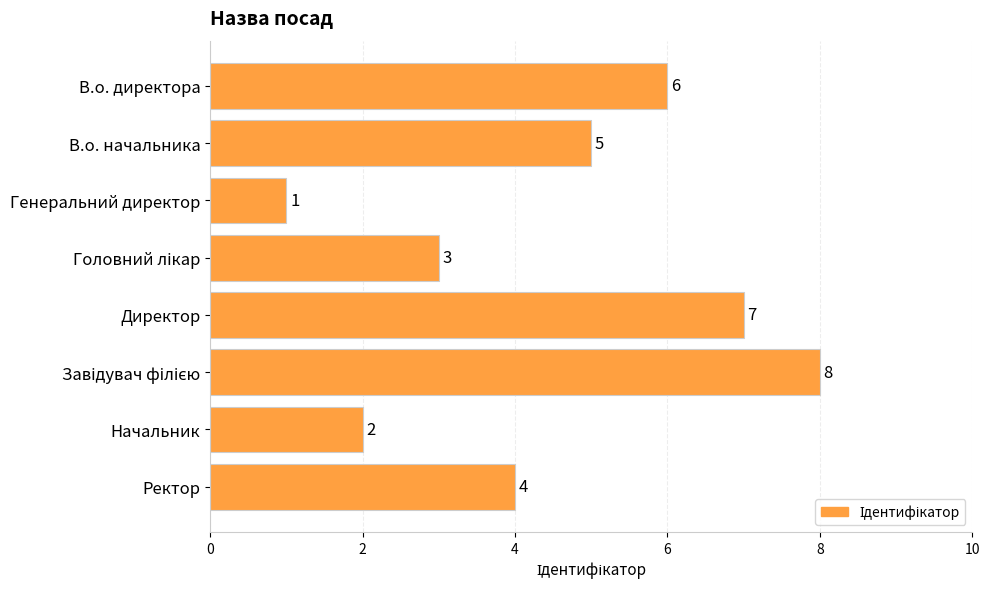

What is the sum of all values?

36